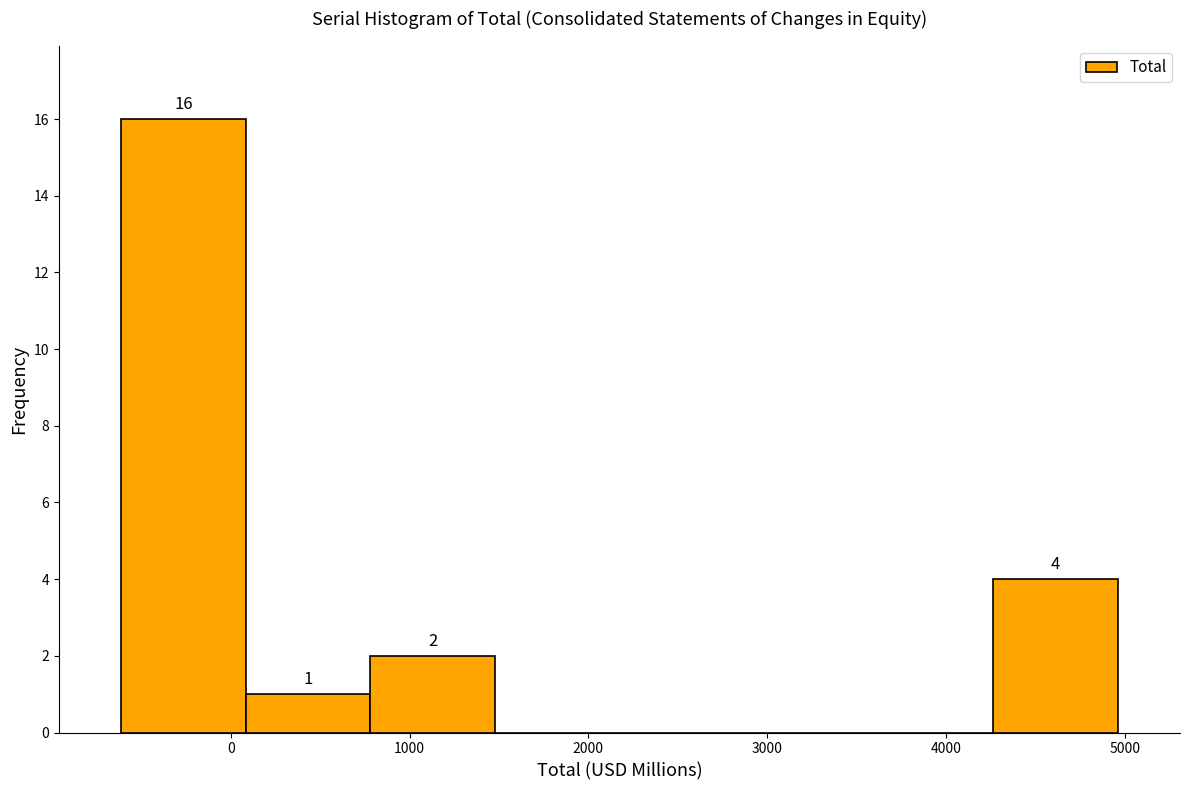

Which range on the x-axis has the tallest bar?

-600 to 100